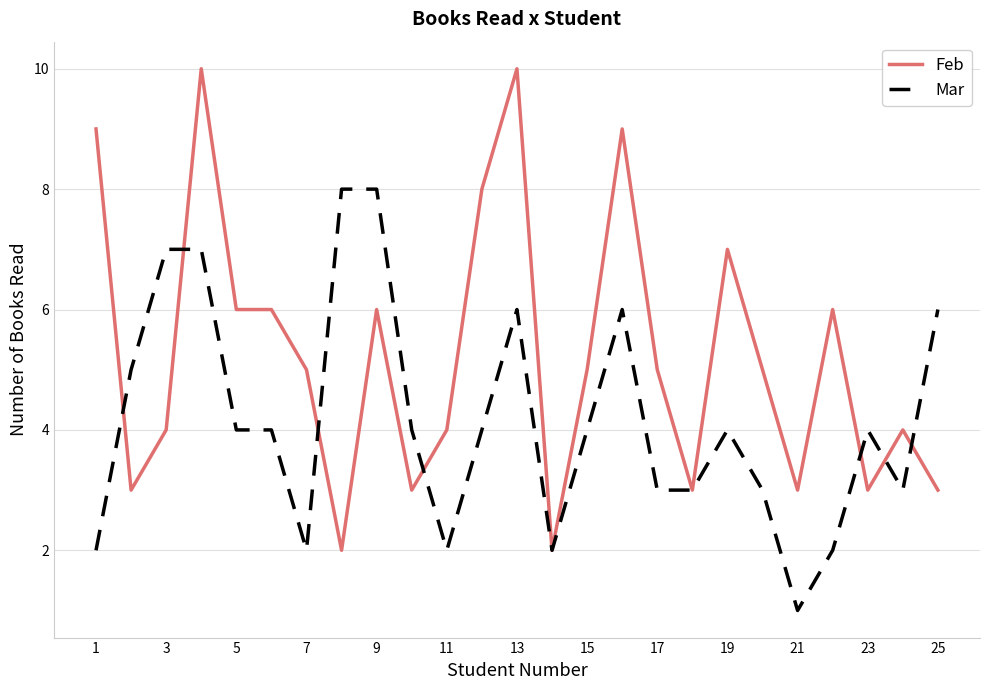

What is the highest value of the Feb series?

10